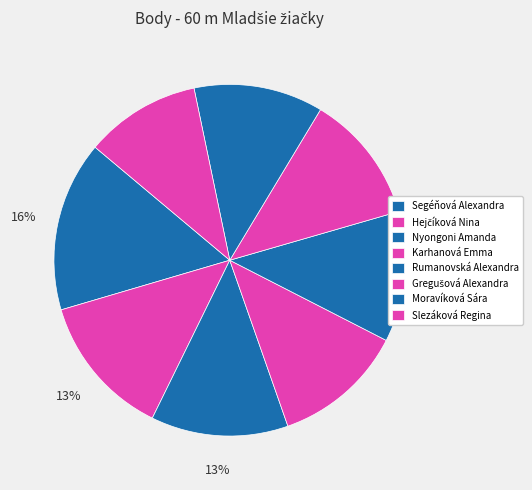

Count the number of slices in the pie.

8